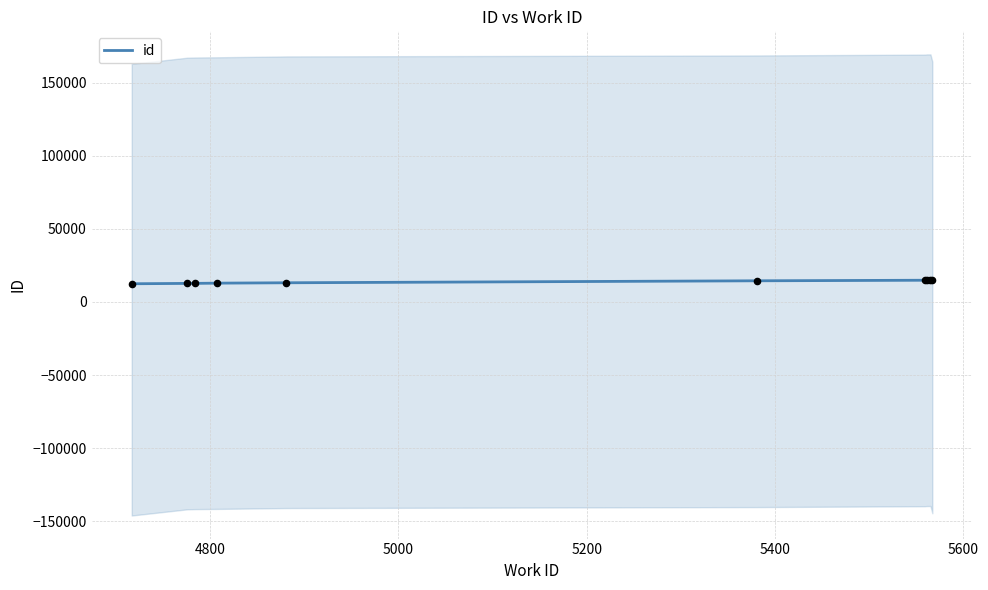

What is the minimum value for id?

12442